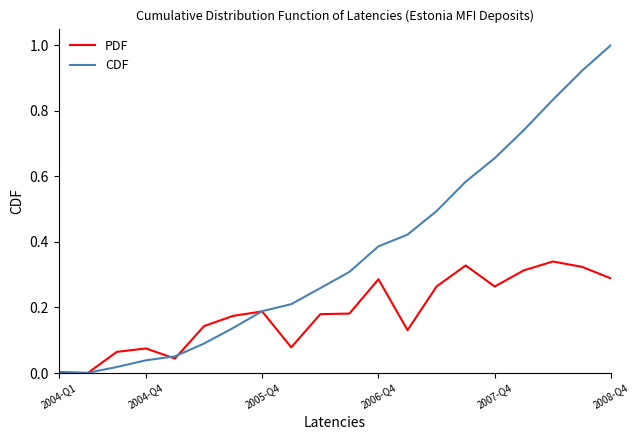

Which series has the widest spread of values?

CDF